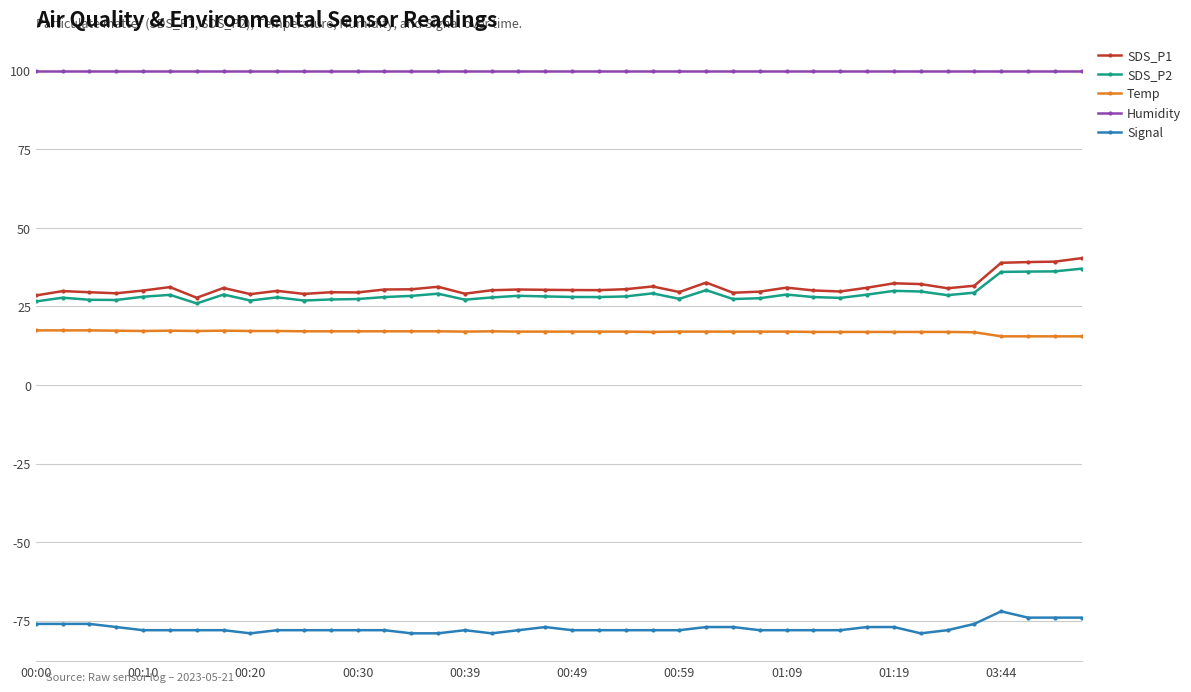

What is the maximum value for Temp?

17.4